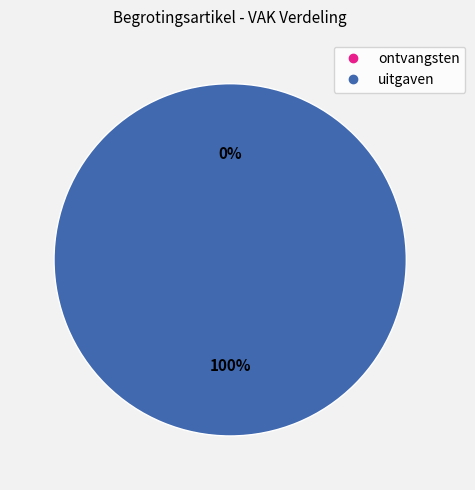

Is it true that MD0-9MHHAPA-OW is 0% of the pie?

True